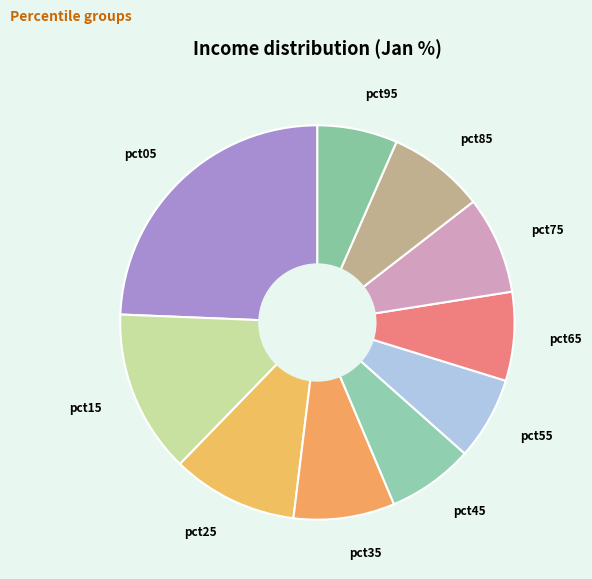

Does any single category account for the majority?

No